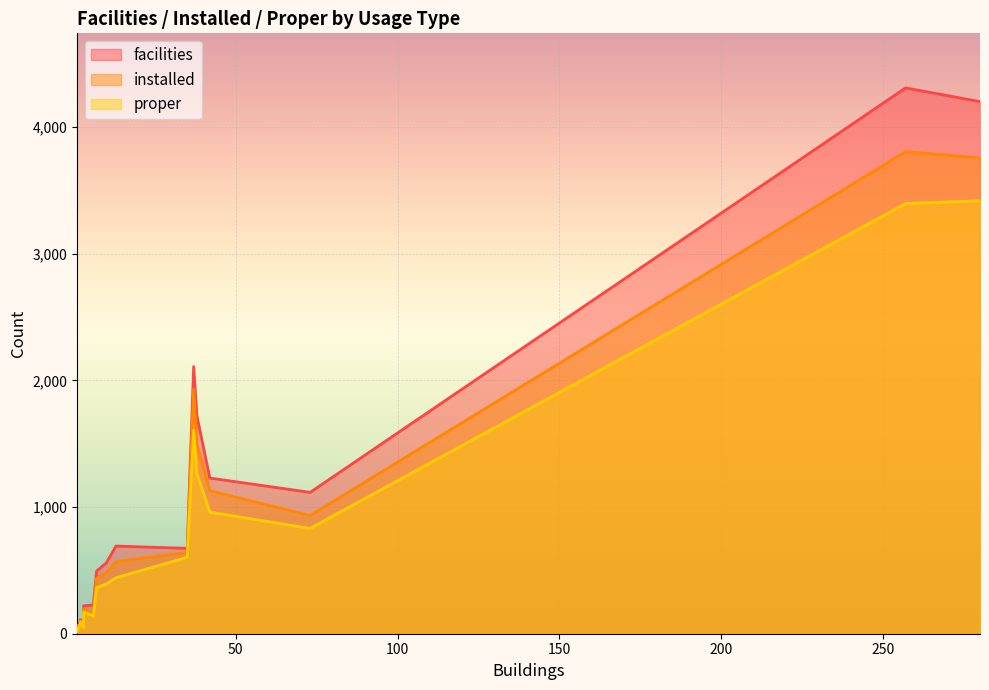

Rank the series by their average value, from lowest to highest.

proper, installed, facilities